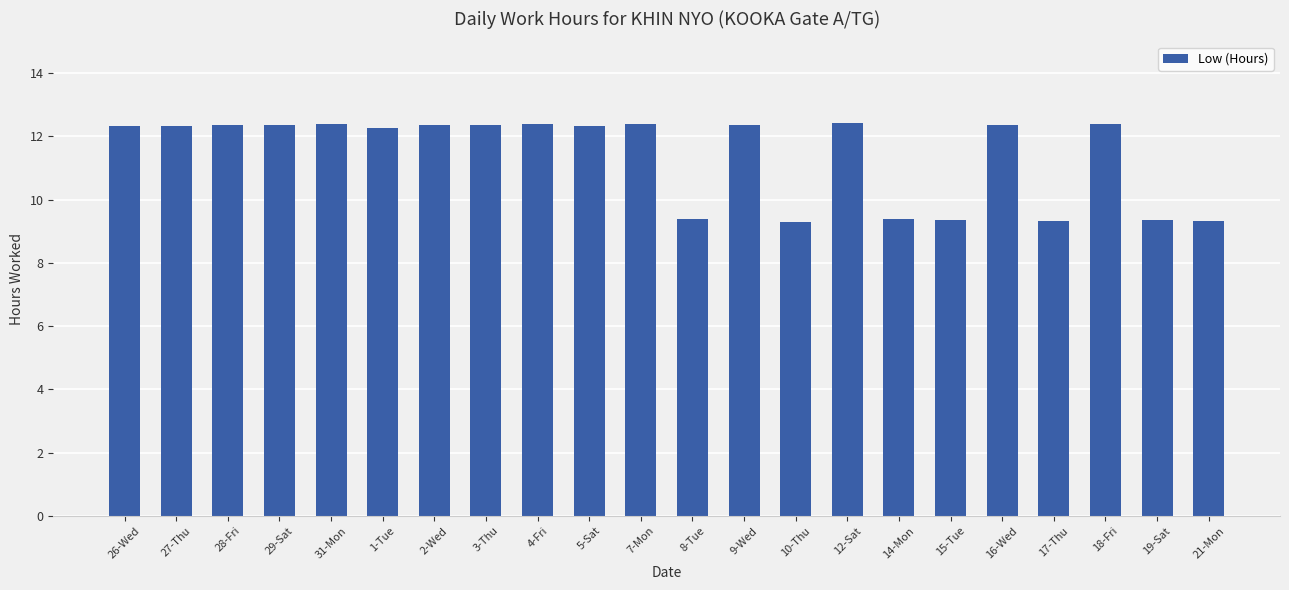

What is the difference between the second highest and second lowest values?

3.1